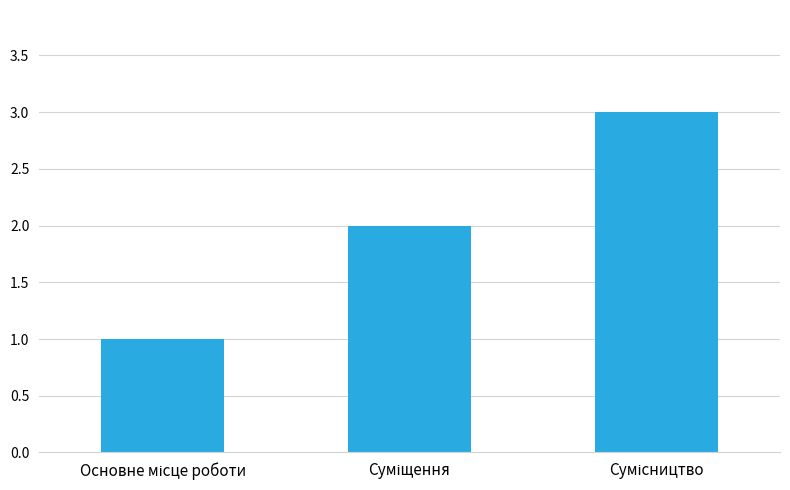

How many bars are there in total?

3